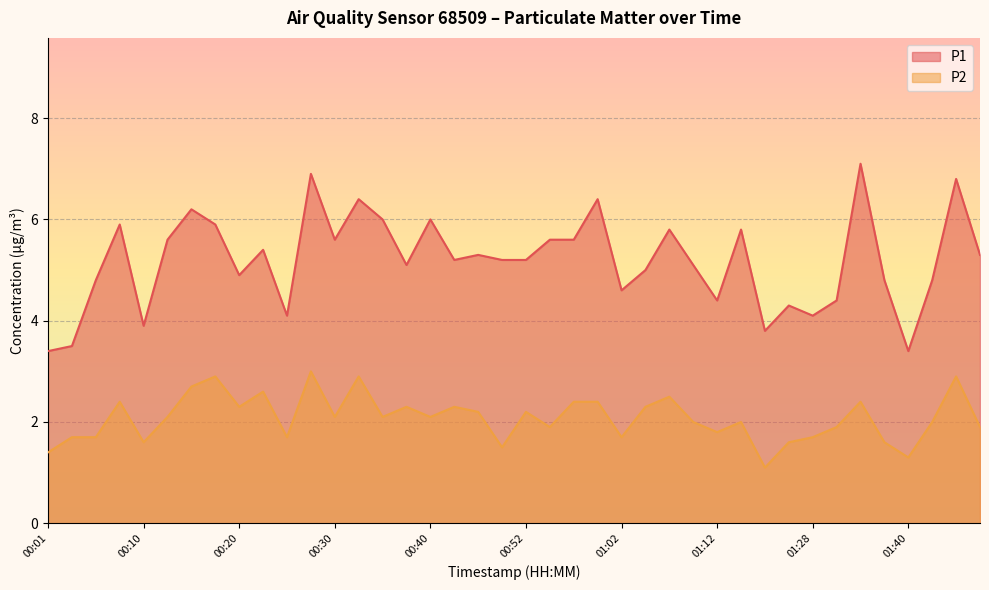

How many lines are shown in the chart?

2